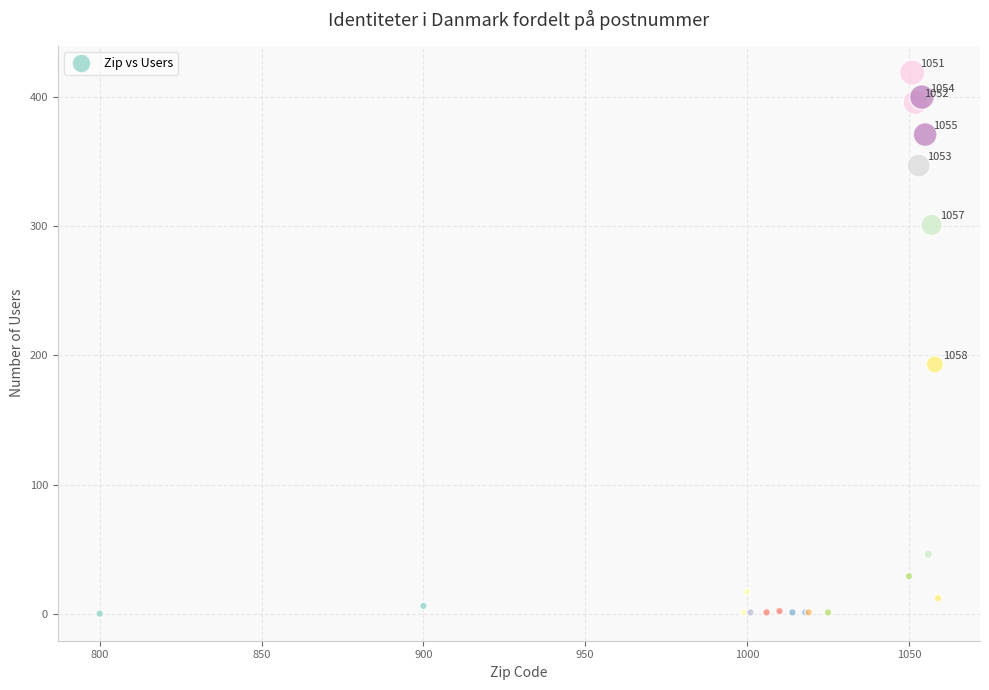

What Y value in the scatter plot is closest to 209?

193